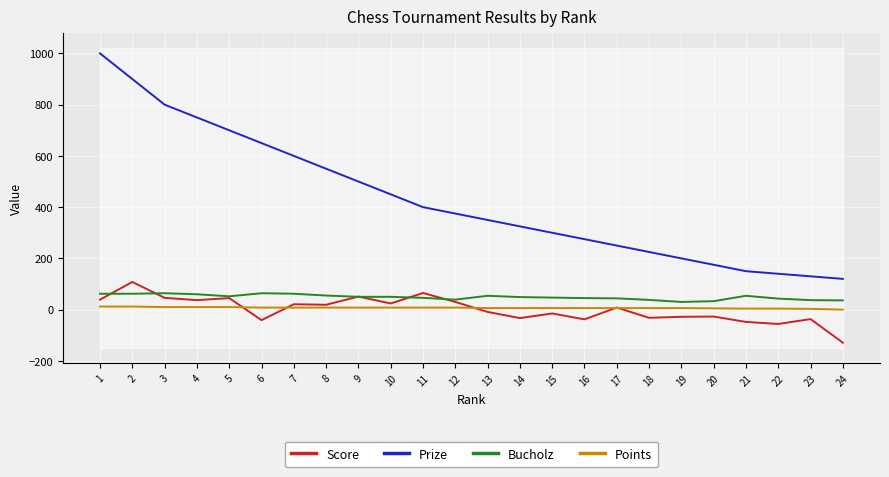

How many interior local peaks does the Score series have?

9